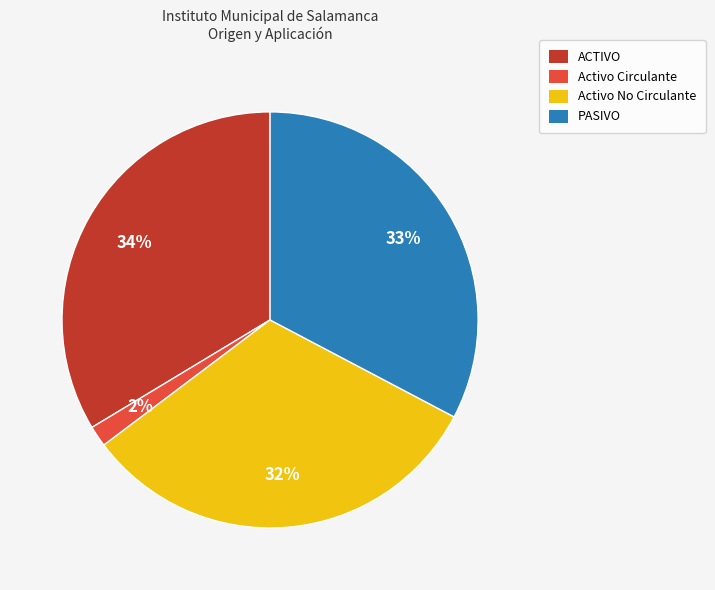

Count the number of slices in the pie.

4